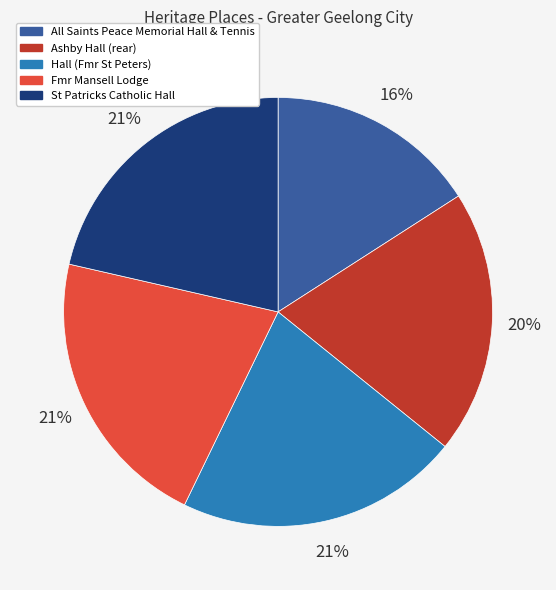

Which has a higher value, Hall (Fmr St Peters) or Ashby Hall (rear)?

Hall (Fmr St Peters)